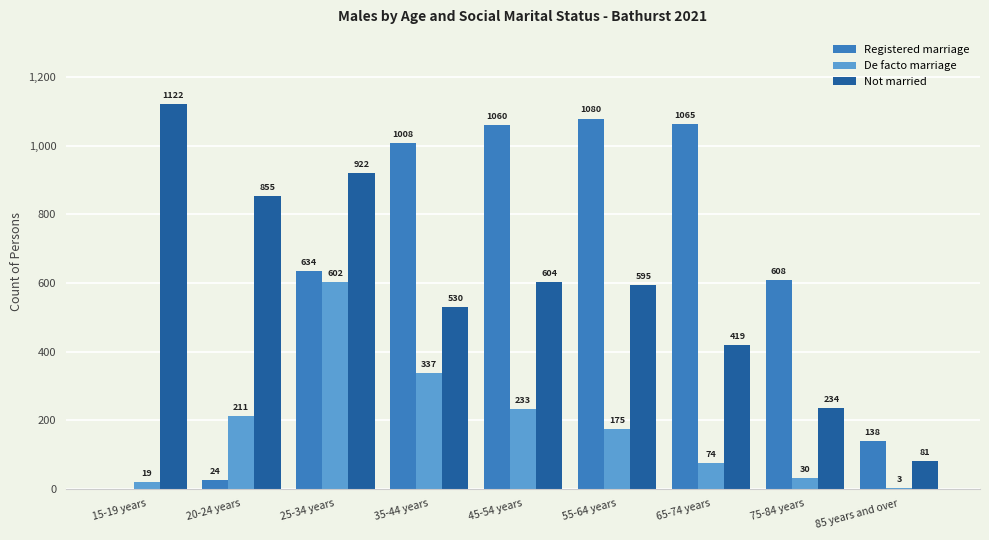

Which series has the largest total across all categories?

Registered marriage